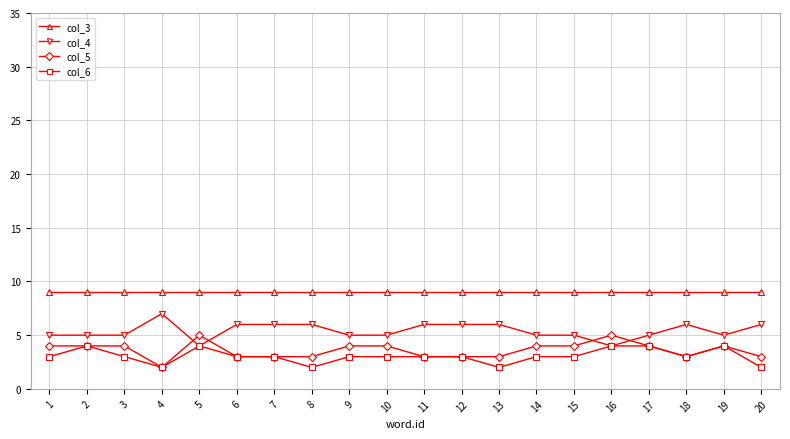

The value of col_5 at 9 is 2. True or false?

False